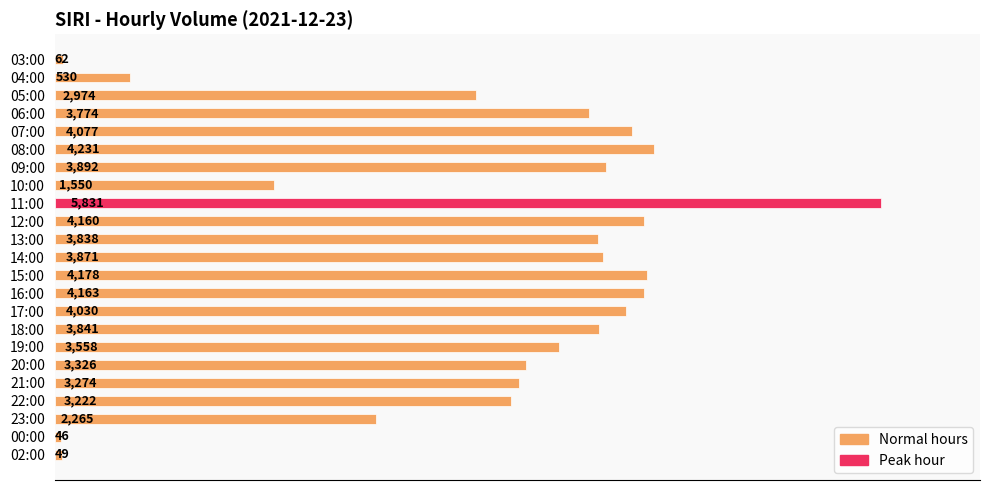

List the labels in order of value, smallest first.

00:00, 02:00, 03:00, 04:00, 10:00, 23:00, 05:00, 22:00, 21:00, 20:00, 19:00, 06:00, 13:00, 18:00, 14:00, 09:00, 17:00, 07:00, 12:00, 16:00, 15:00, 08:00, 11:00